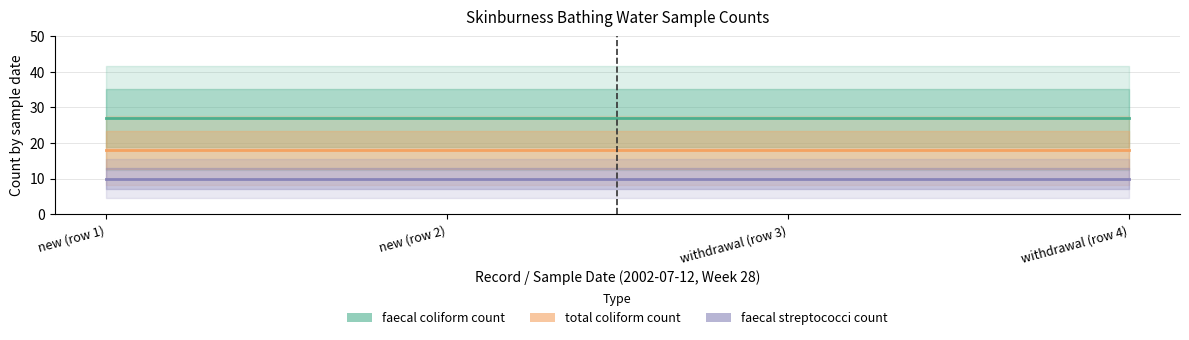

Reading left to right, extract all data points from this chart.

faecal coliform count: new (row 1)=27	new (row 2)=27	withdrawal (row 3)=27	withdrawal (row 4)=27
total coliform count: new (row 1)=18	new (row 2)=18	withdrawal (row 3)=18	withdrawal (row 4)=18
faecal streptococci count: new (row 1)=10	new (row 2)=10	withdrawal (row 3)=10	withdrawal (row 4)=10